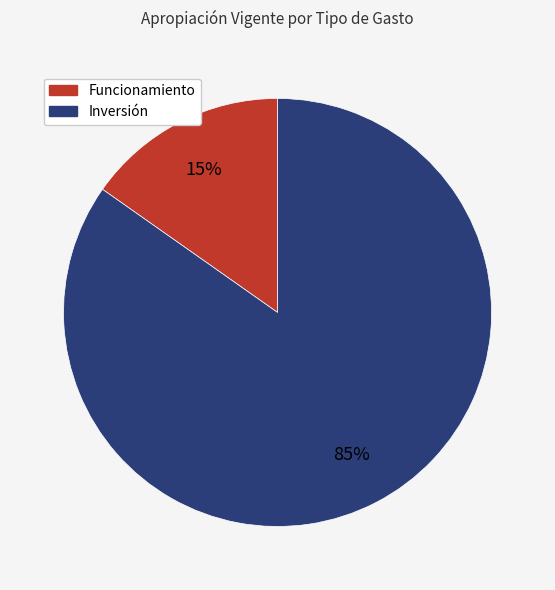

What is the smallest slice in the pie chart?

Funcionamiento